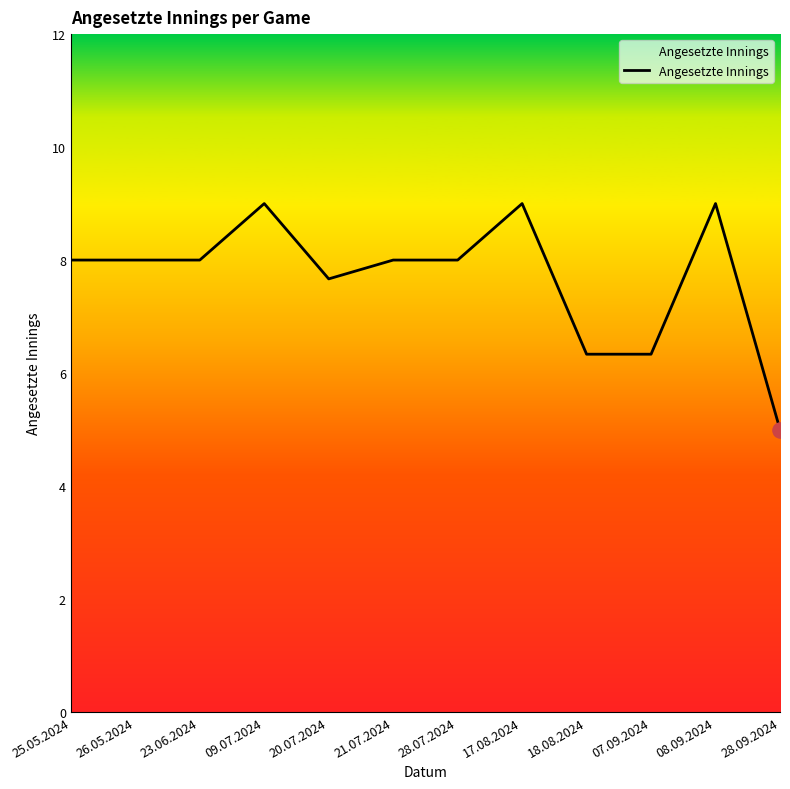

Approximately how many times larger is the value at 17.08.2024 compared to 07.09.2024?

1.4